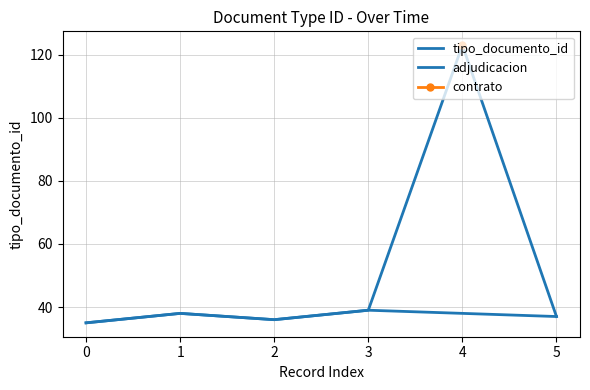

How many distinct data groups are displayed?

1